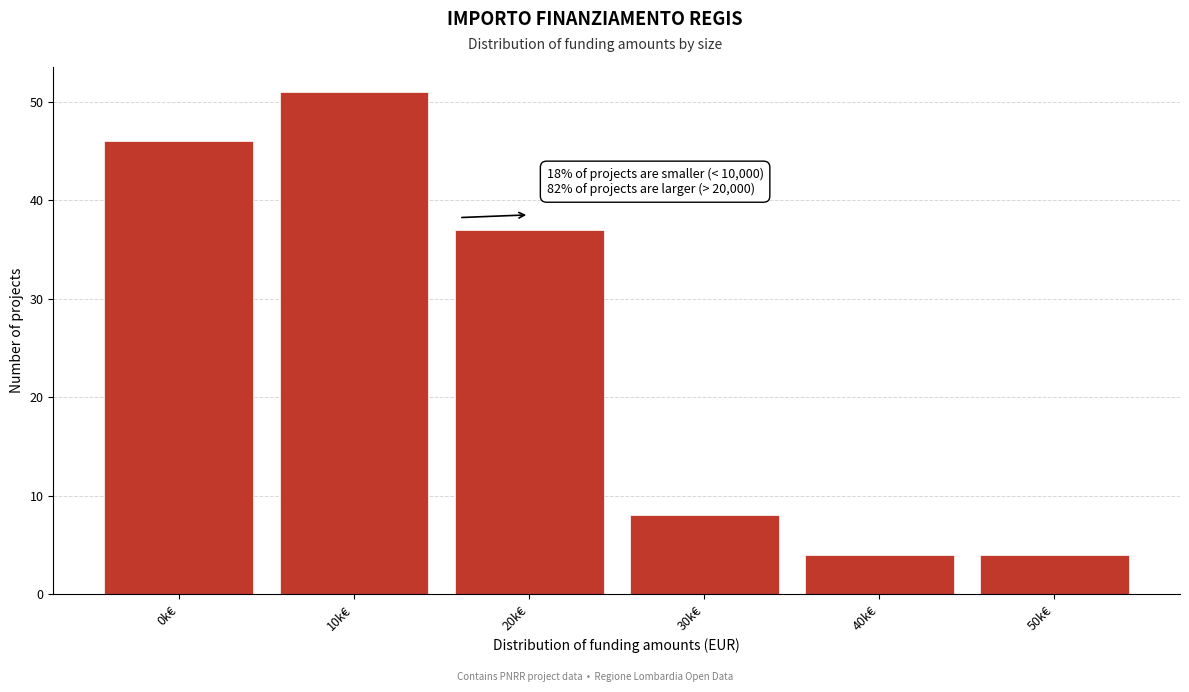

Reading left to right, what are all the values shown in this chart?

0k€=46	10k€=51	20k€=37	30k€=8	40k€=4	50k€=4